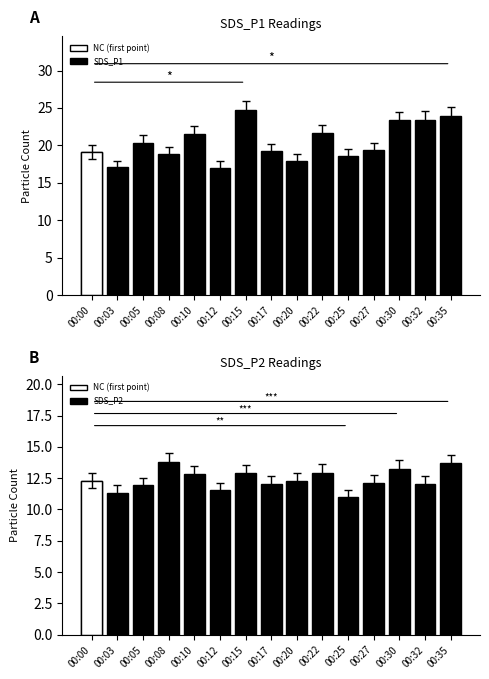

Reading left to right, transcribe all the data shown in this chart.

SDS_P1: 19.1	17.1	20.4	18.9	21.6	17.0	24.7	19.2	17.9	21.6	18.6	19.3	23.4	23.4	23.9
SDS_P2: 12.3	11.3	11.9	13.8	12.8	11.6	12.9	12.1	12.3	12.9	11.0	12.2	13.3	12.1	13.7